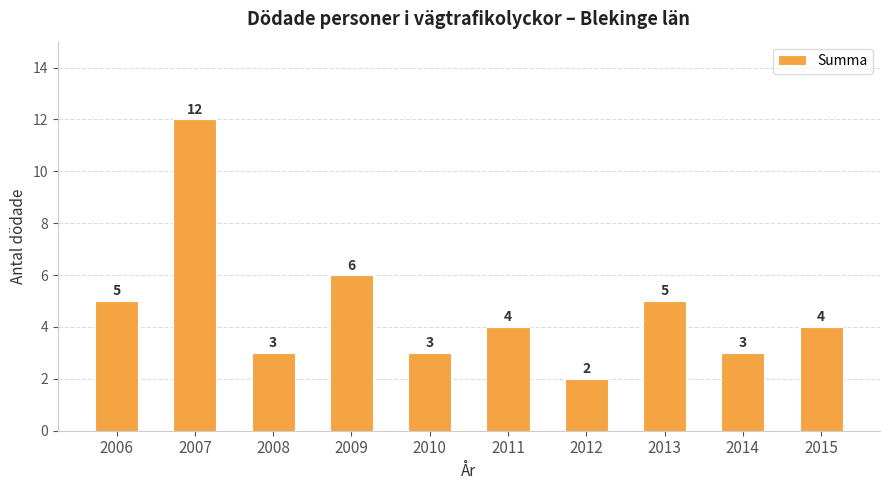

What is the change in value from 2013 to 2014?

-2